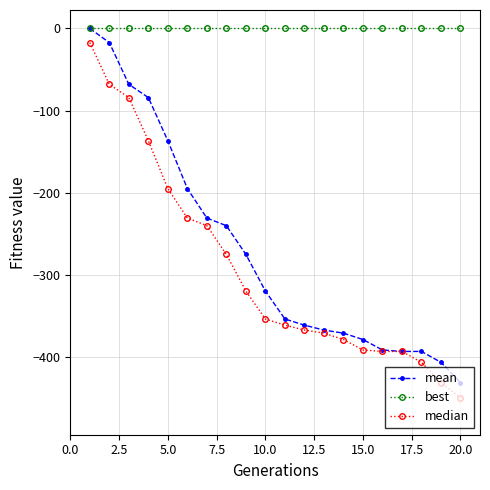

What is the value of the median point at the 16th from the left?

-393.4